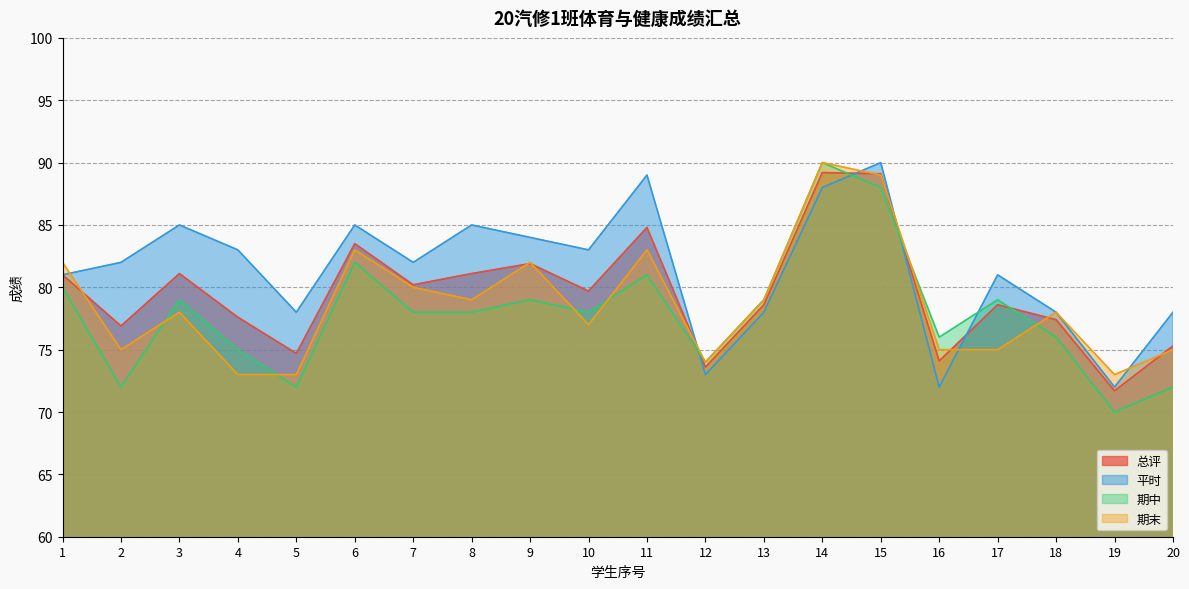

What is the difference between the second highest and second lowest values in the 总评 series?

15.5